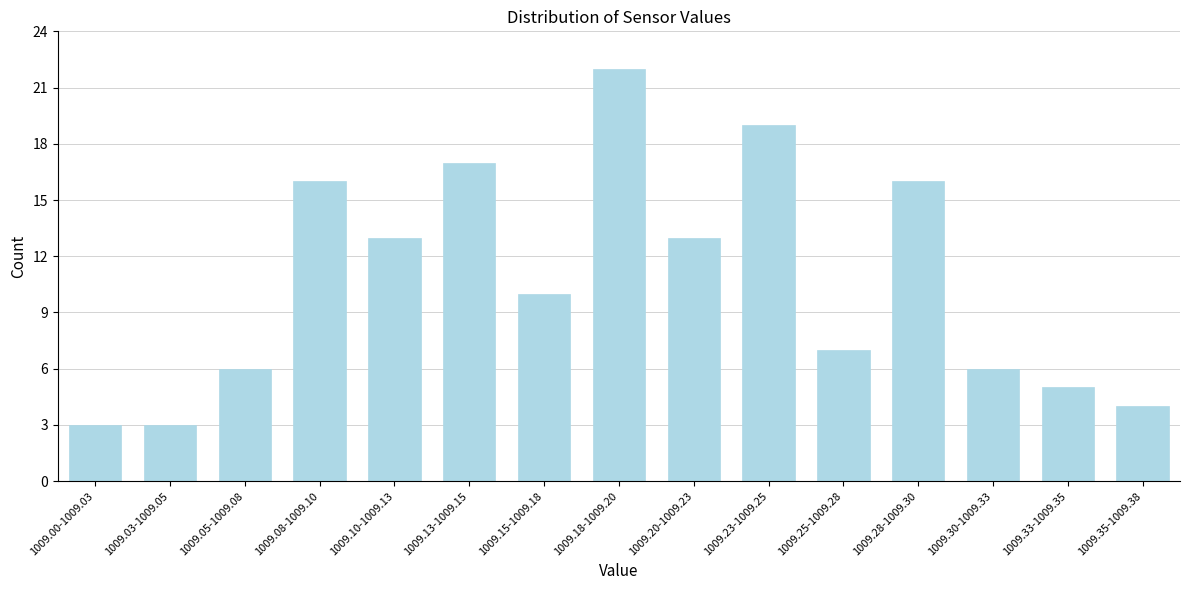

Reading left to right, what are all the values shown in this chart?

3	3	6	16	13	17	10	22	13	19	7	16	6	5	4